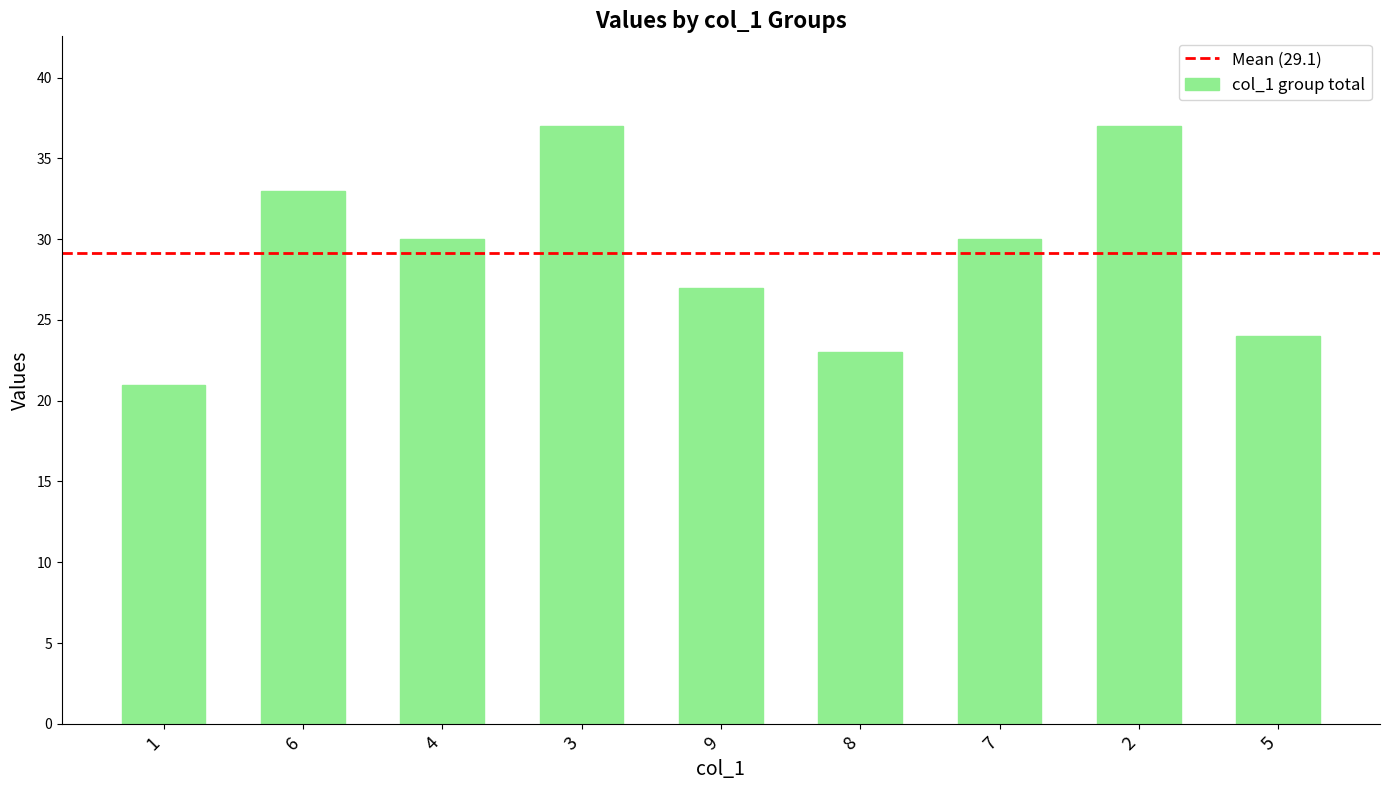

What is the minimum value shown in the chart?

21